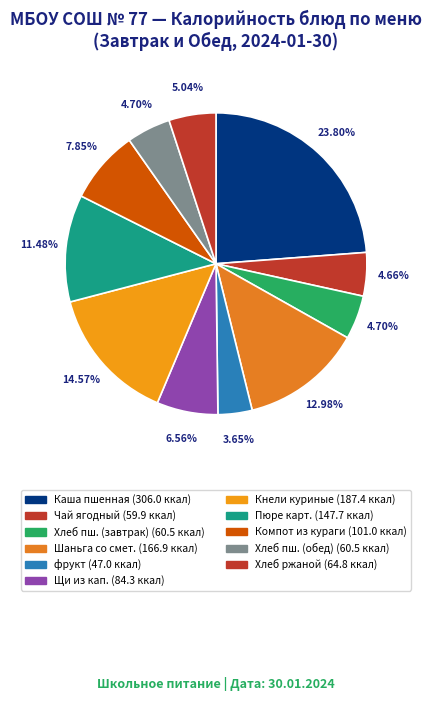

How many segments does this pie chart have?

11